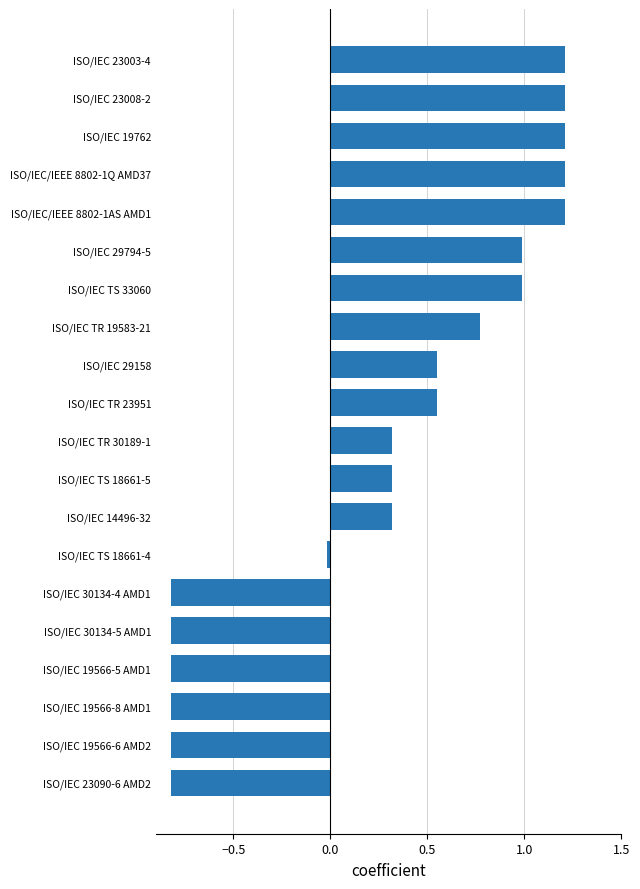

What is the difference between the maximum and minimum values?

2.0